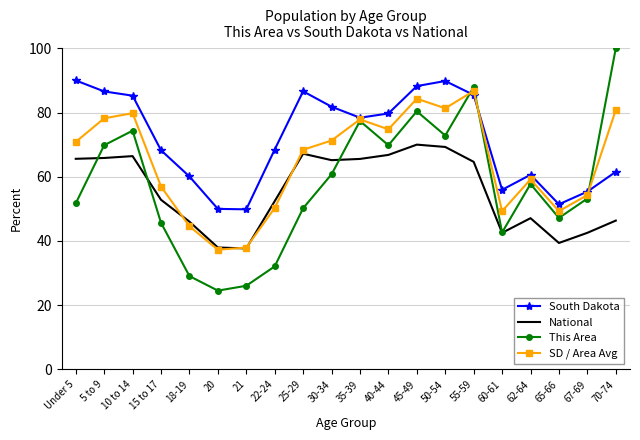

Between 22-24 and 40-44, which series saw the biggest shift?

This Area